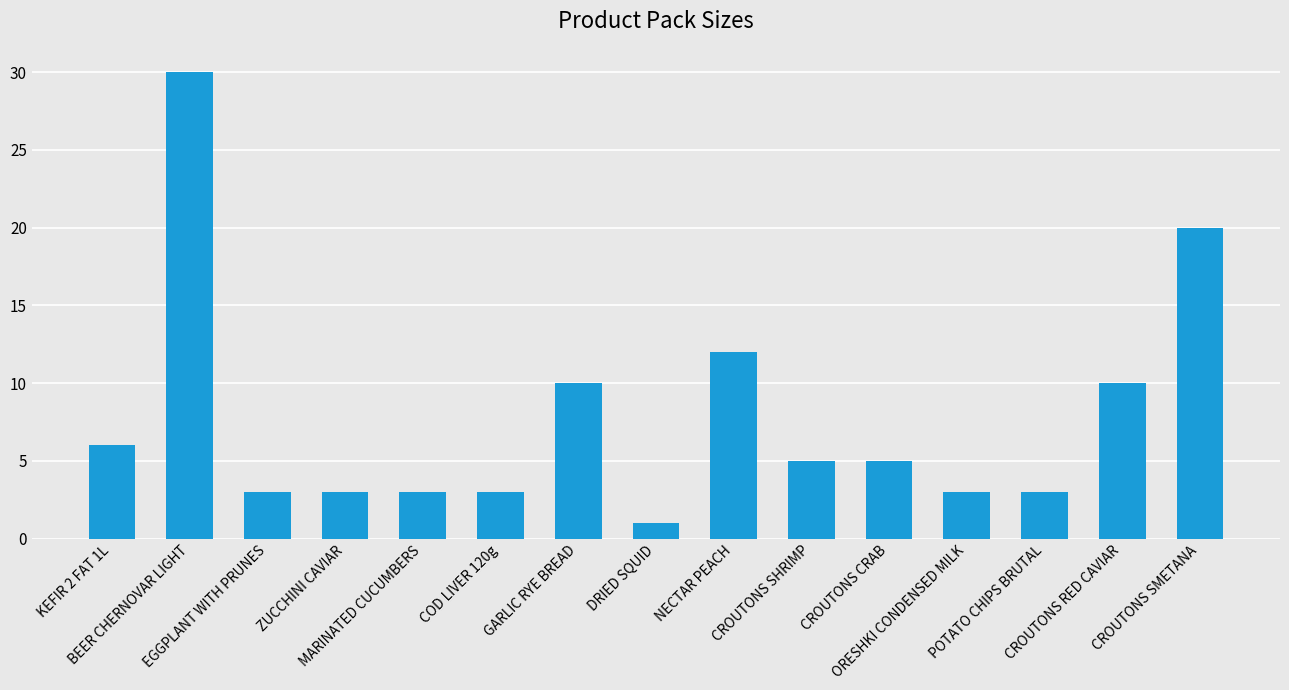

Reading right to left, list all the values displayed in this chart.

20	10	3	3	5	5	12	1	10	3	3	3	3	30	6